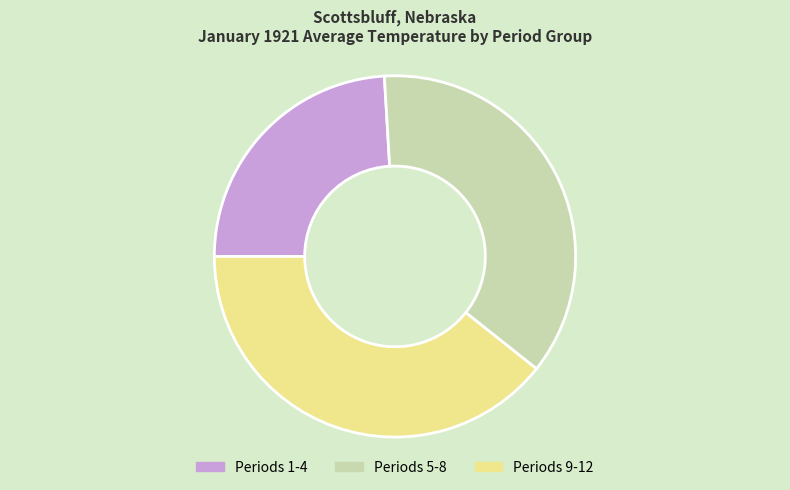

Is there any slice that represents more than half of the pie?

No